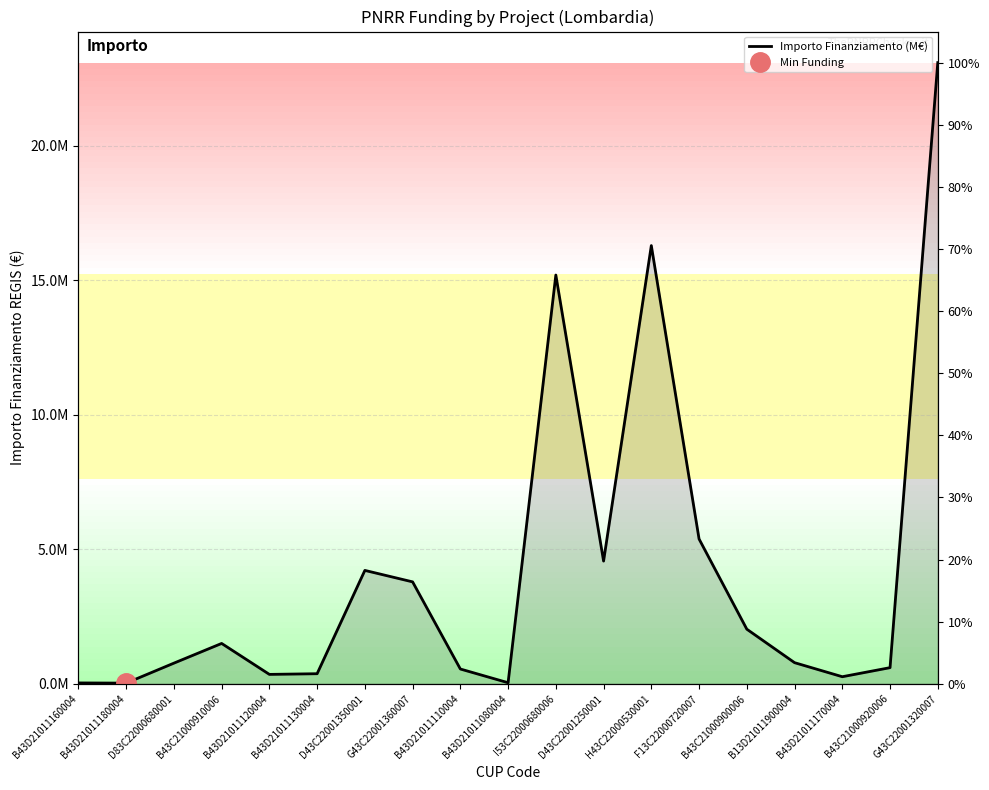

Reading left to right, transcribe all the data shown in this chart.

B43D21011160004=32775.0	B43D21011180004=25530.0	D83C22000680001=767957.1	B43C21000910006=1500000.0	B43D21011120004=350000.0	B43D21011130004=375000.0	D43C22001350001=4213885.0	G43C22001360007=3787908.1	B43D21011110004=550000.0	B43D21011080004=40573.0	I53C22000680006=15188855.7	D43C22001250001=4560000.0	H43C22000530001=16283334.0	F13C22000720007=5381434.4	B43C21000900006=2030000.0	B13D21011900004=785625.0	B43D21011170004=263525.0	B43C21000920006=600265.5	G43C22001320007=23081809.4